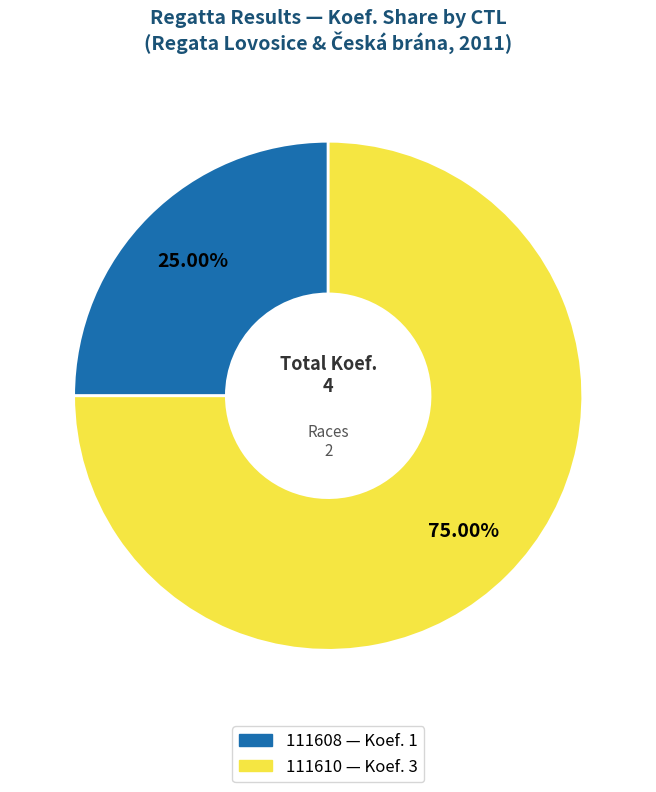

What percentage is the 111610 slice, to the nearest percent?

75%